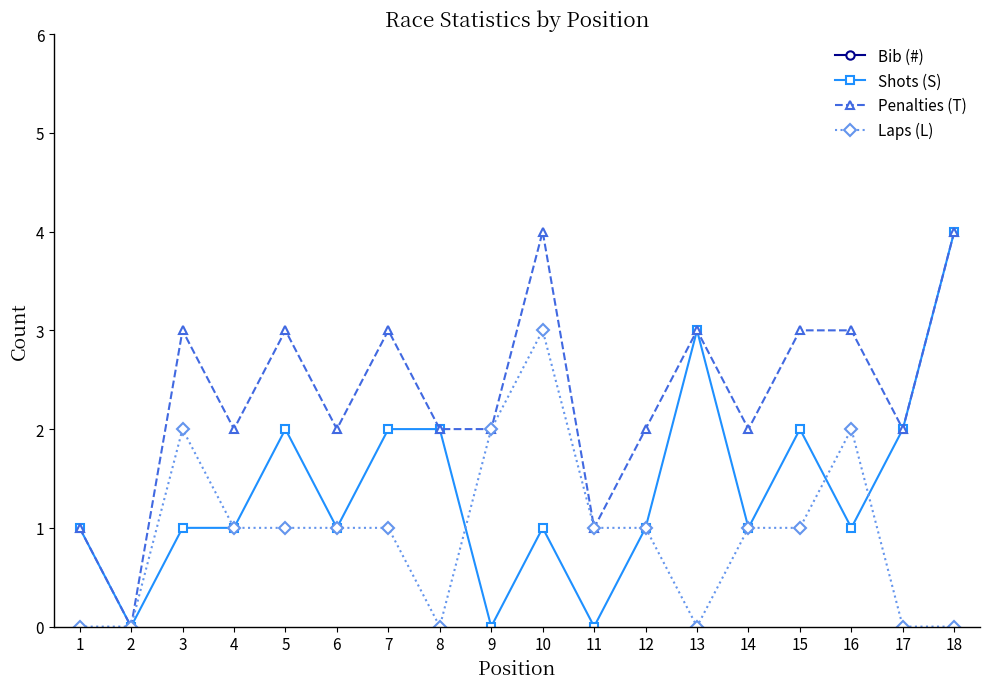

What is the highest value of the Laps (L) series?

3